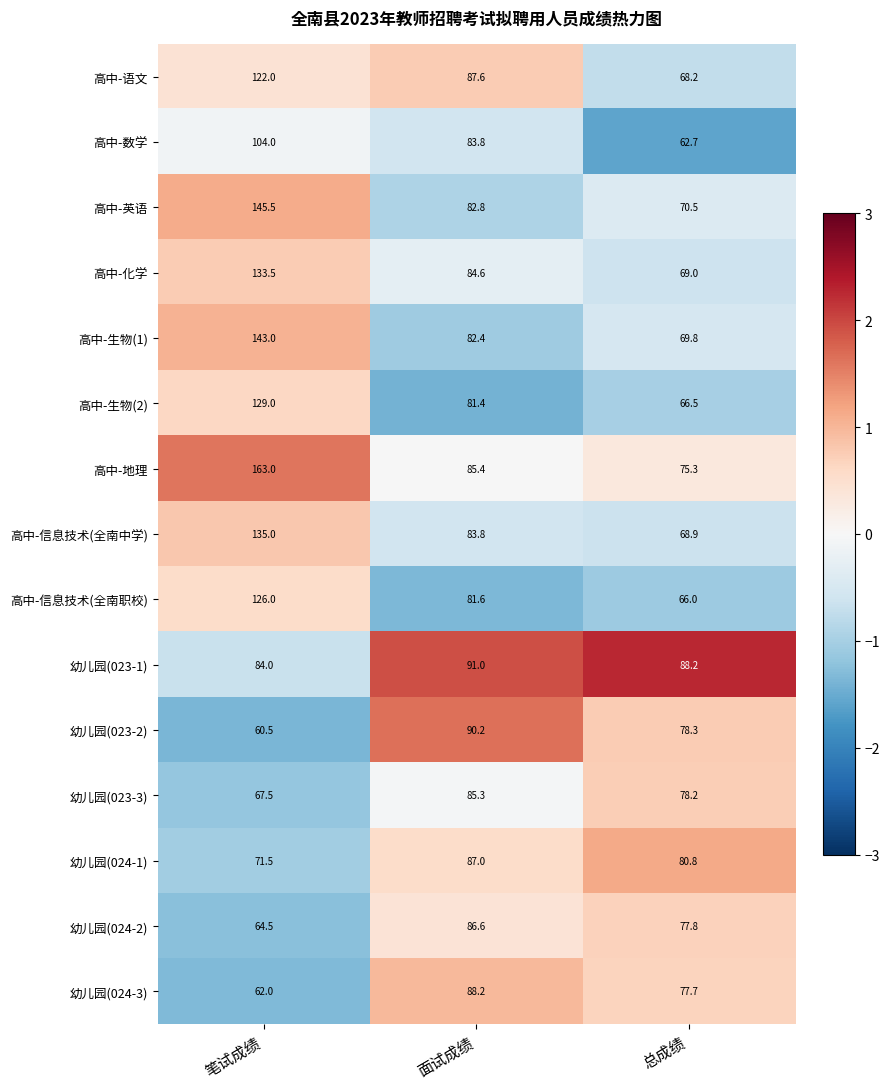

At which category does the chart reach its minimum across all series?

笔试成绩